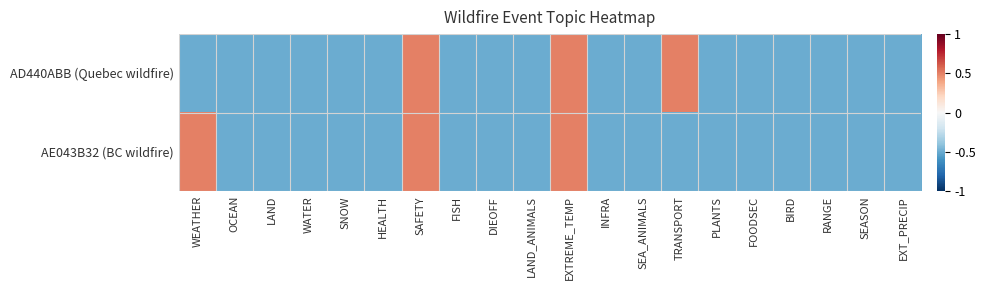

At which category is the sum across all series the highest?

SAFETY